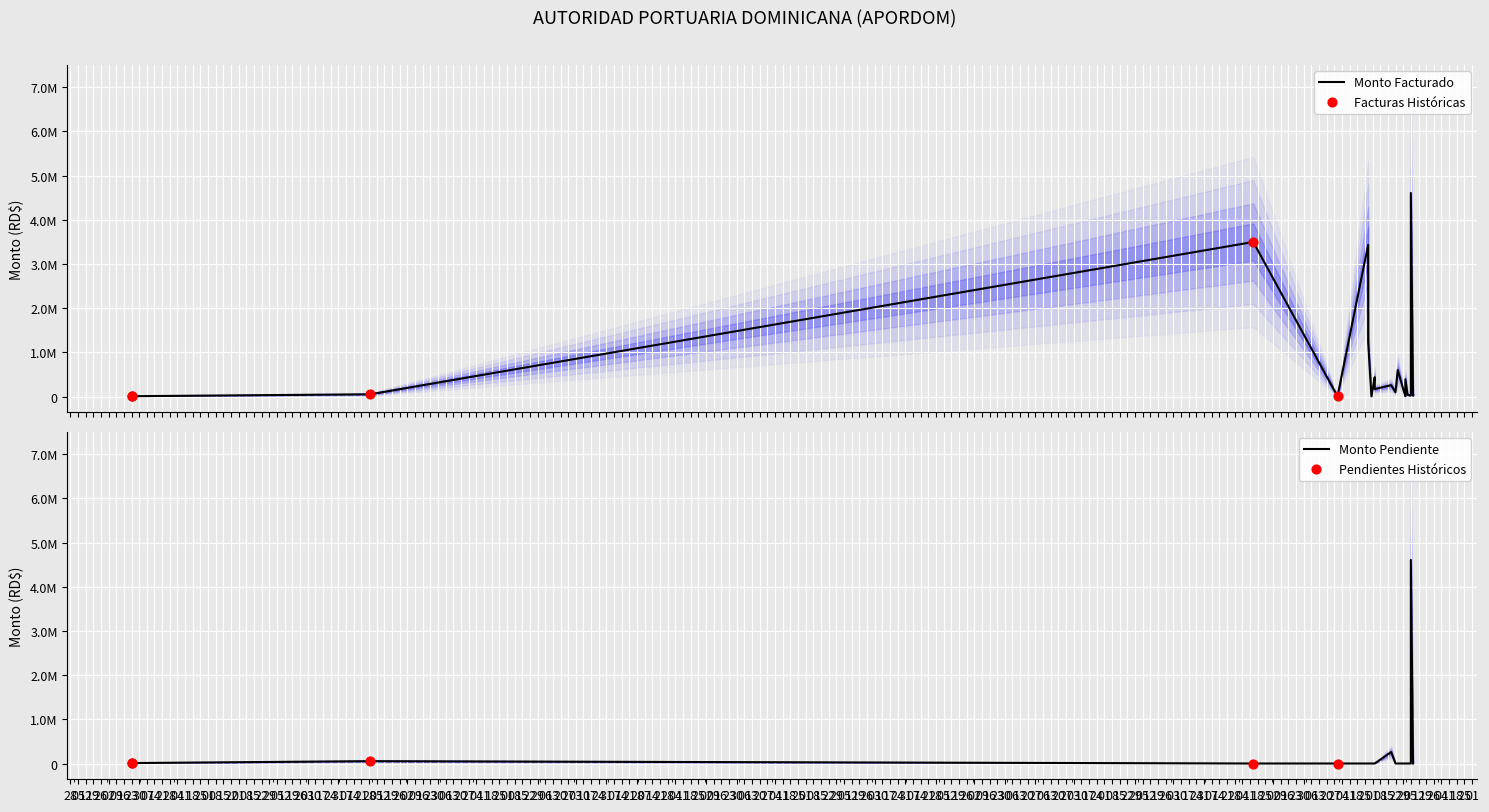

Which series has the largest total across all categories?

Monto Facturado